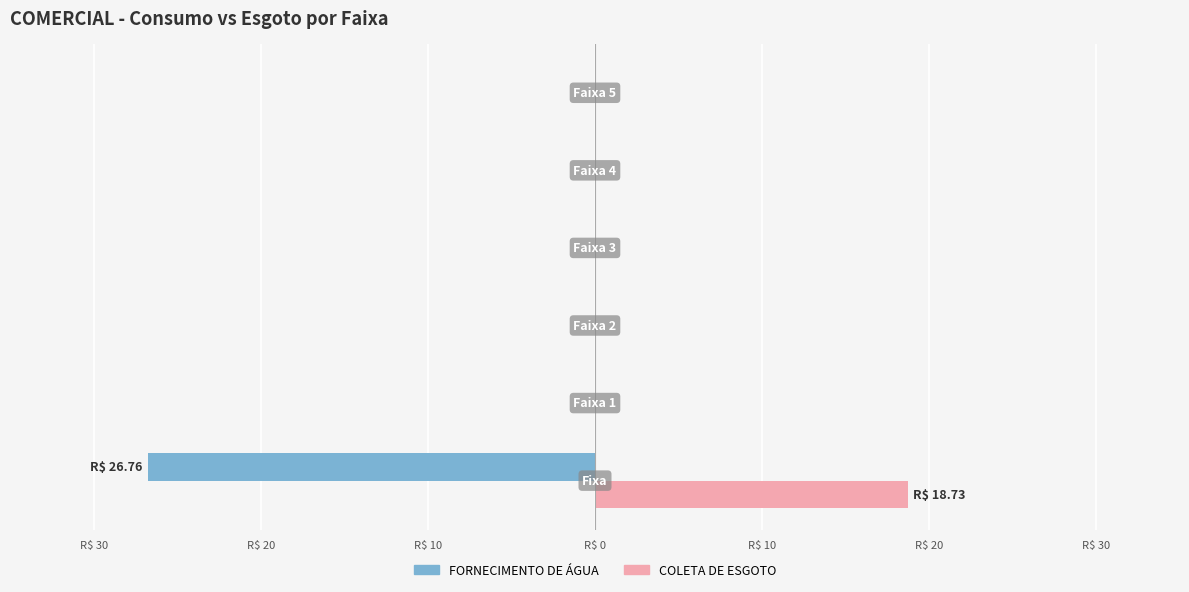

What is the sum of all COLETA DE ESGOTO values?

18.7